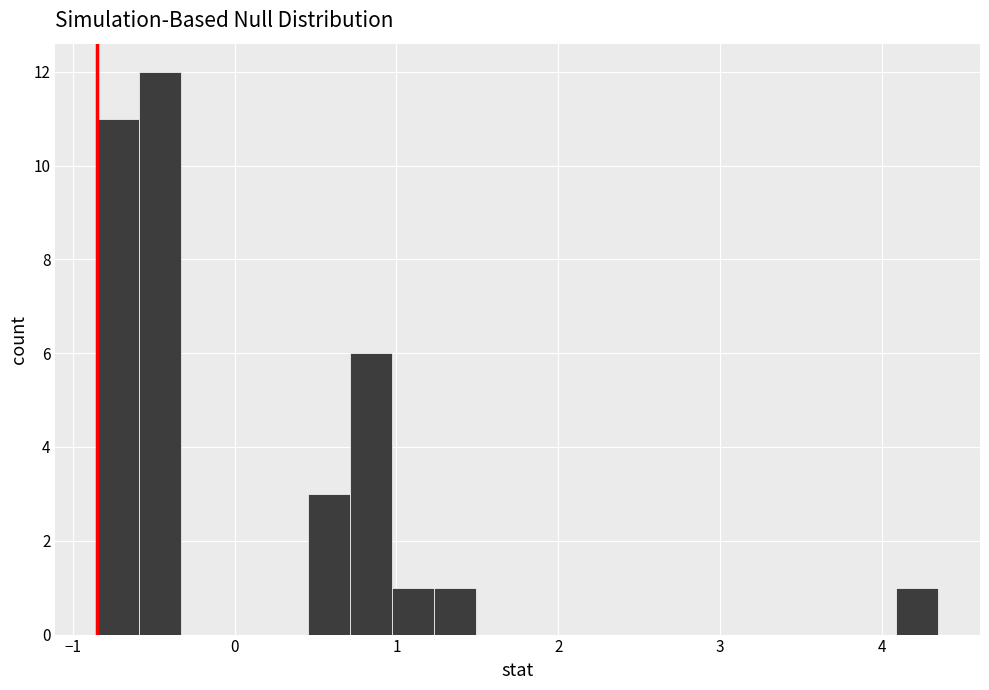

Read against the x-axis, roughly where is the centre of the tallest bar?

-0.5